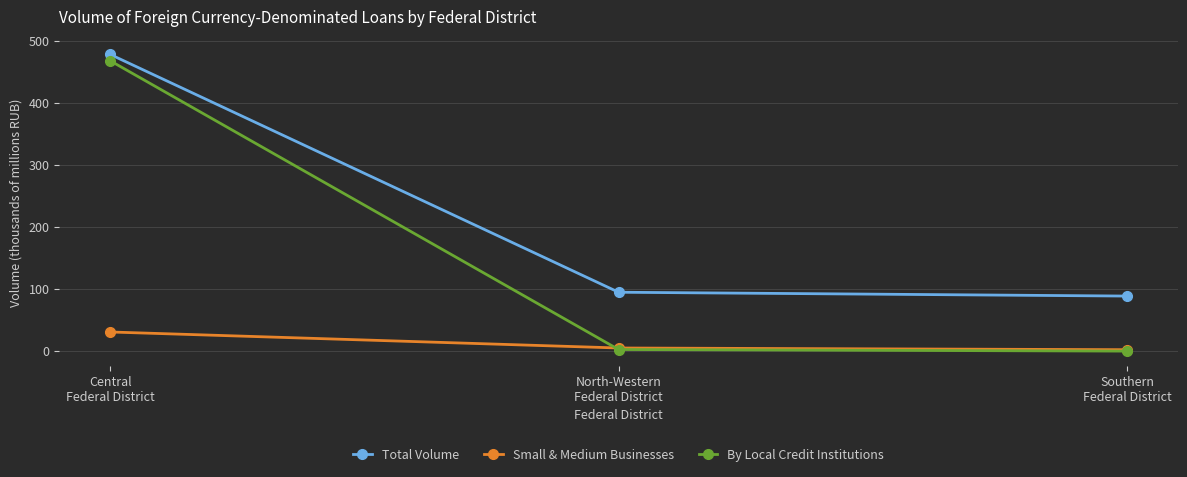

What is the average value of the Total Volume series?

221.1